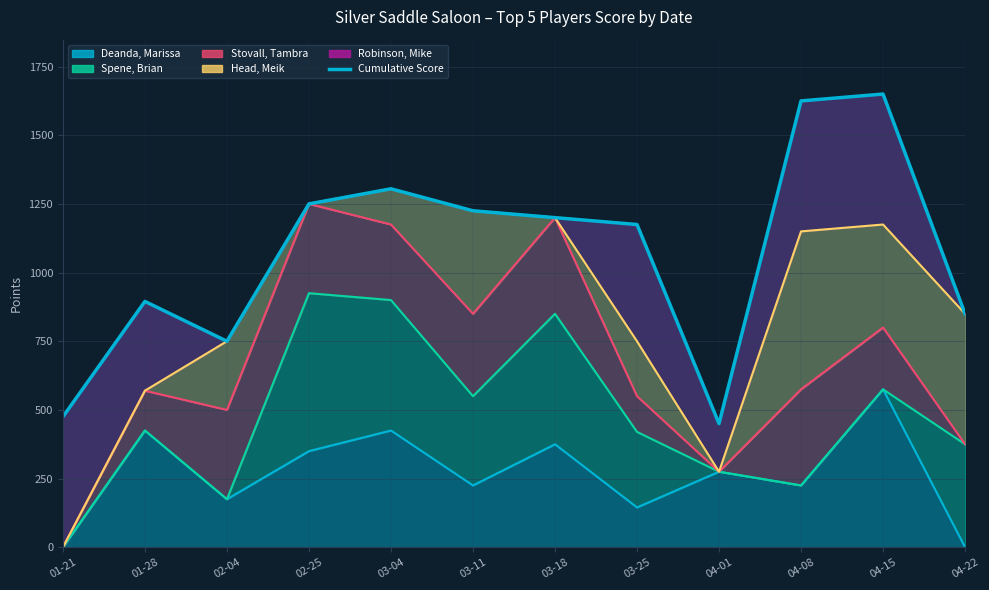

Reading right to left, transcribe all the data shown in this chart.

850	1650	1625	450	1175	1200	1225	1305	1250	750	895	475